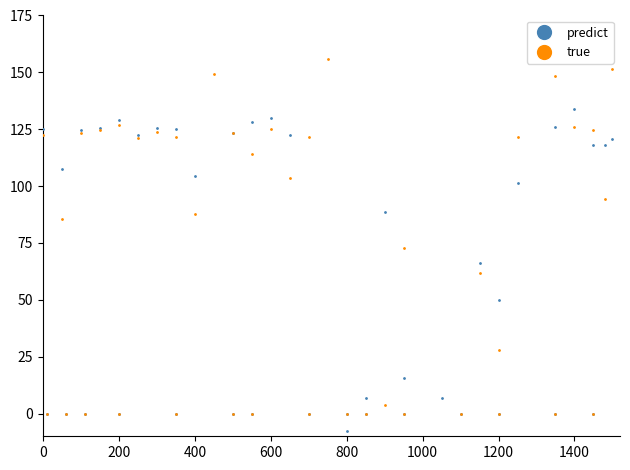

Which series reaches the maximum Y coordinate?

true